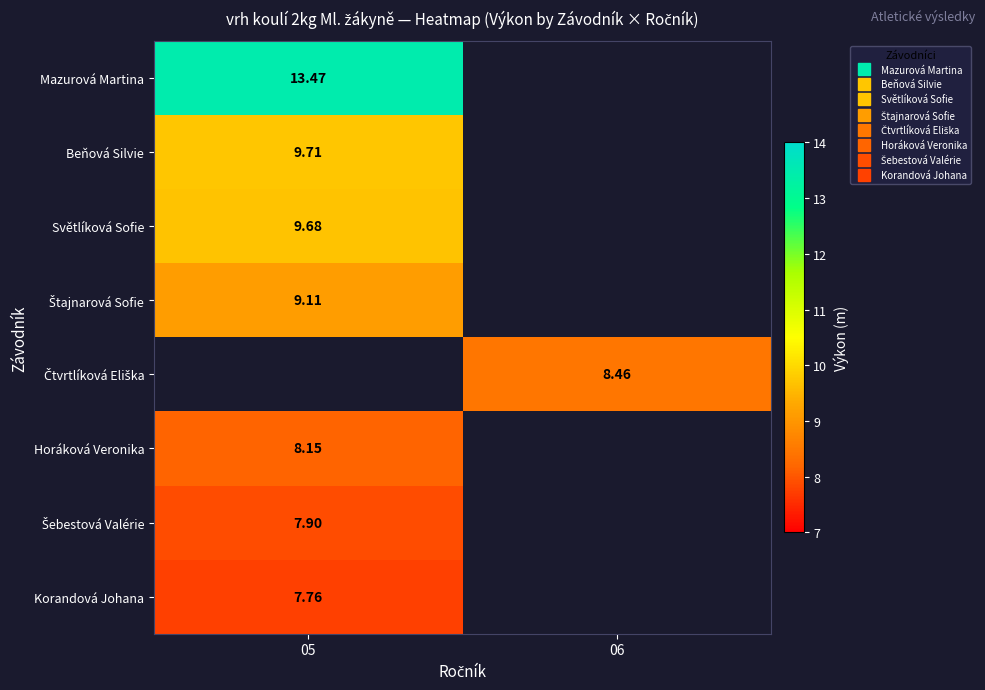

The Beňová Silvie series shows 14.7 at 05. True or false?

False